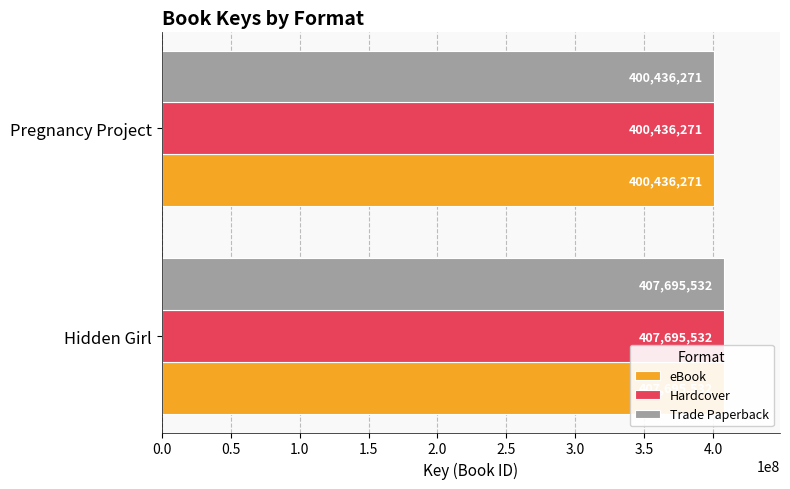

What is the difference between the maximum and minimum values in the Hardcover series?

7259261